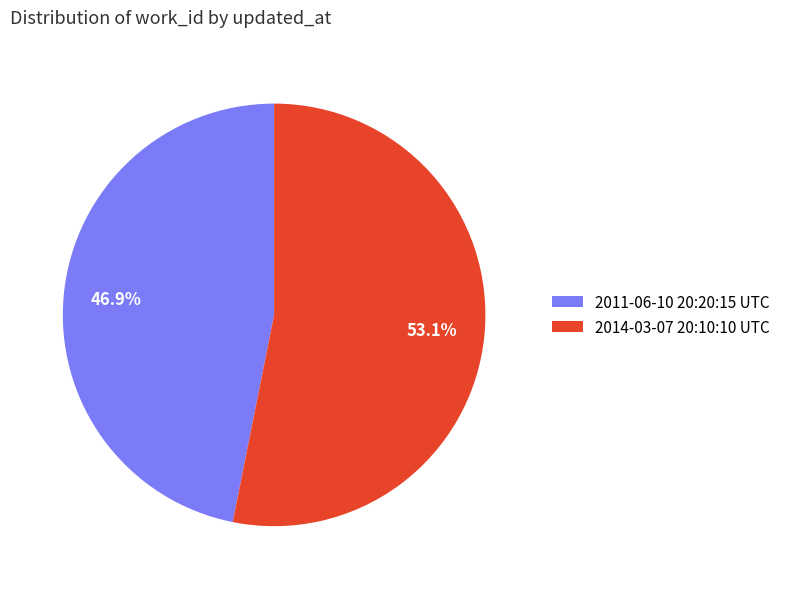

Does 2011-06-10 20:20:15 UTC account for over 50% of the chart?

No